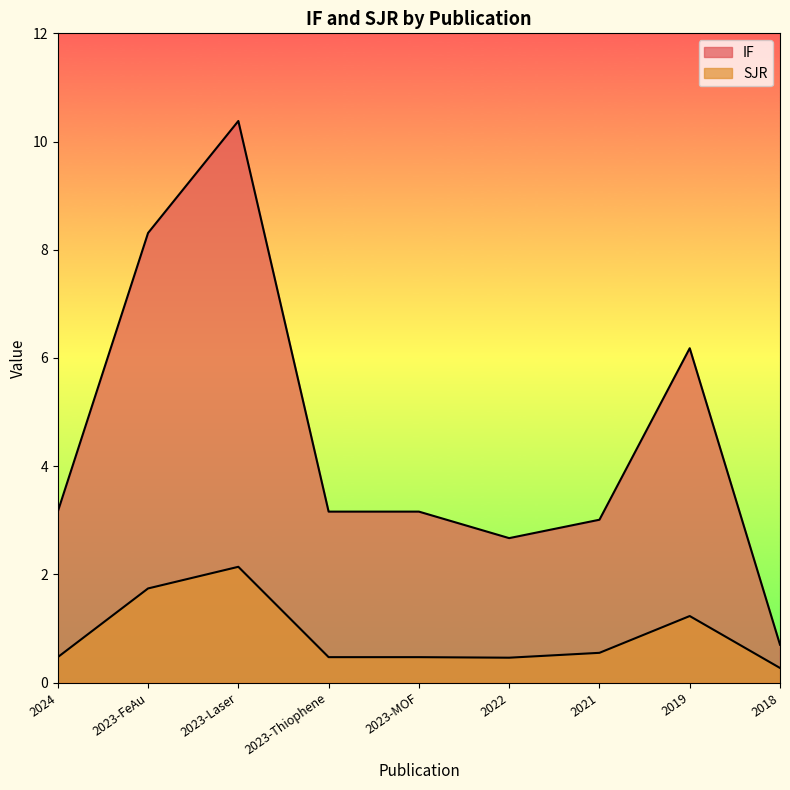

What is the difference between the second highest and minimum values in the IF series?

7.6